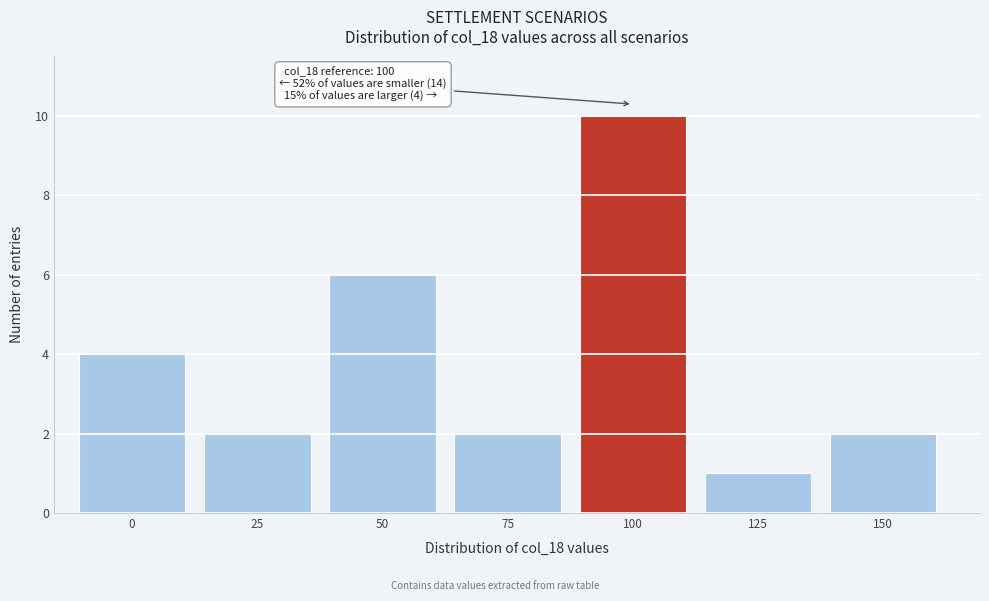

Reading left to right, what are all the values shown in this chart?

0=4	25=2	50=6	75=2	100=10	125=1	150=2